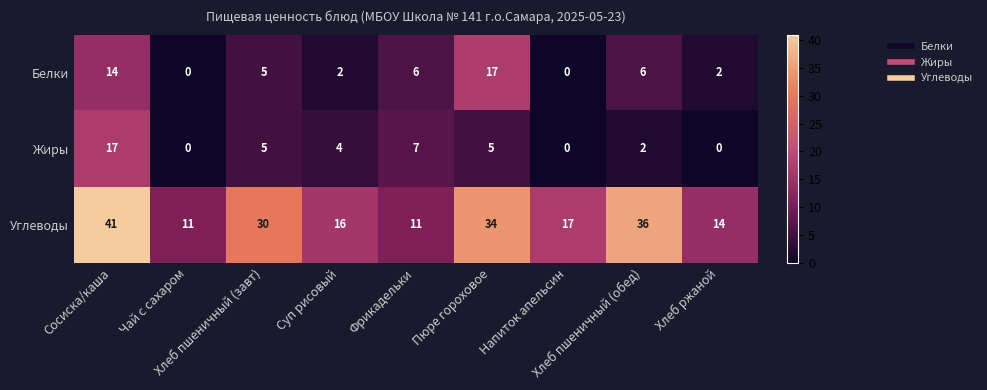

What is the maximum value shown in the chart?

41